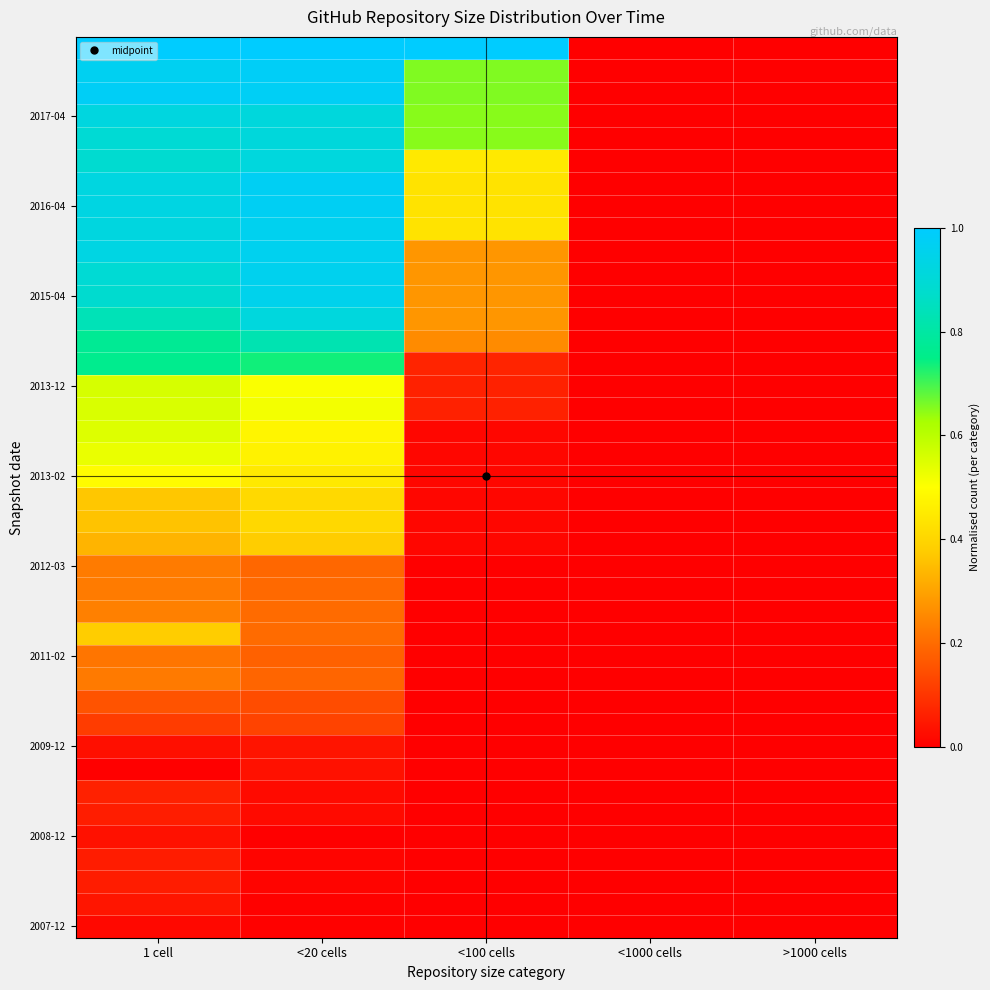

At which category does the chart reach its minimum across all series?

<100 cells